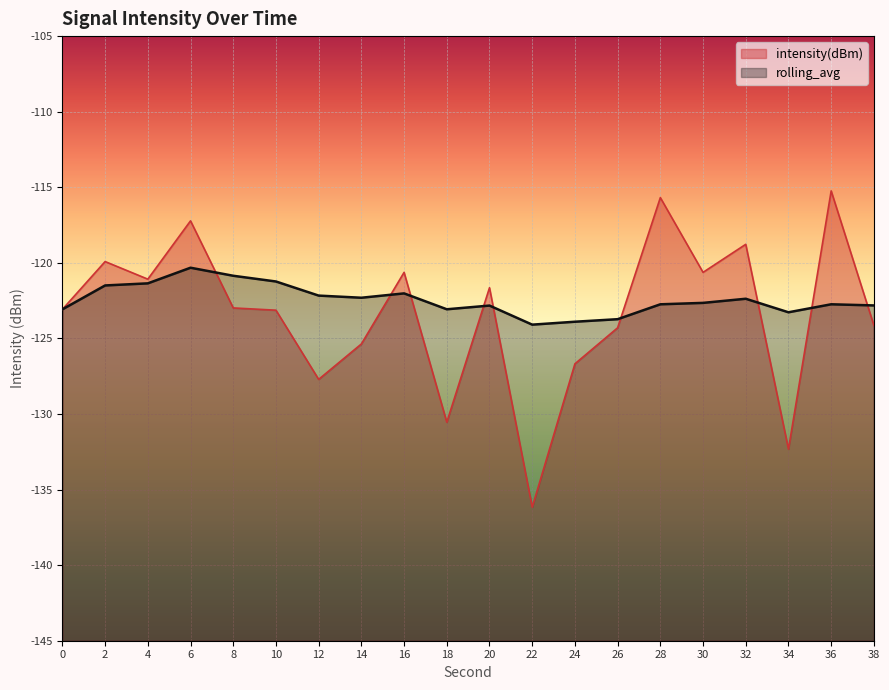

How many lines are shown in the chart?

2